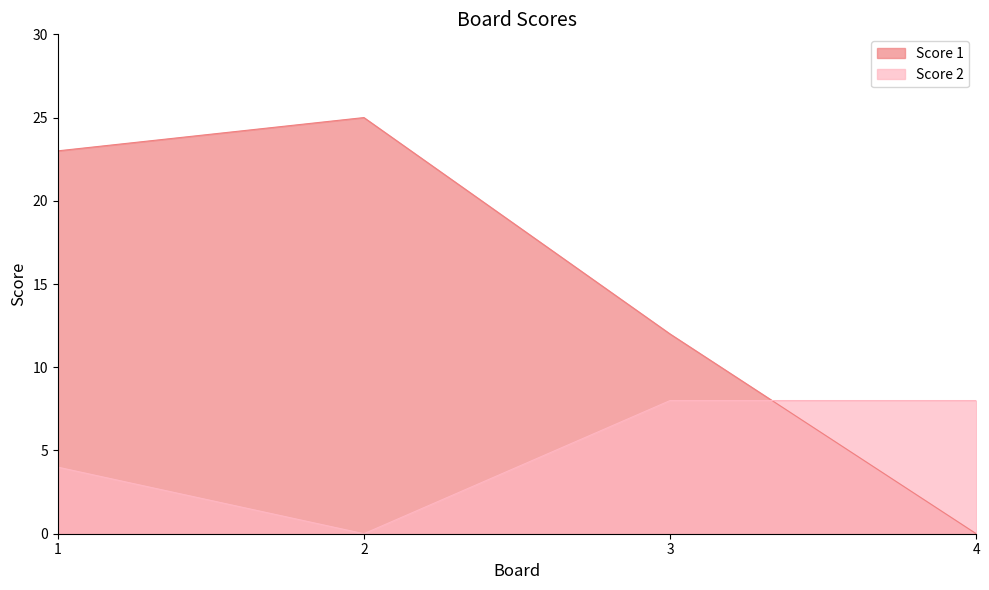

Which series ends up on top after the final intersection of Score 1 and Score 2?

Score 2